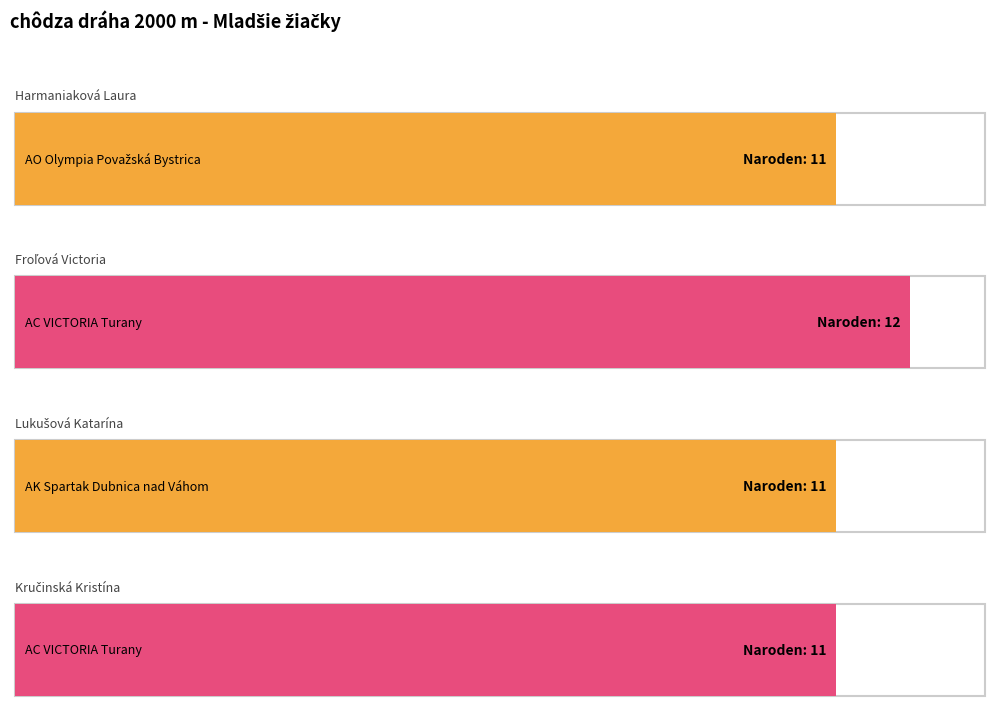

Reading left to right, extract all data points from this chart.

11	12	11	11